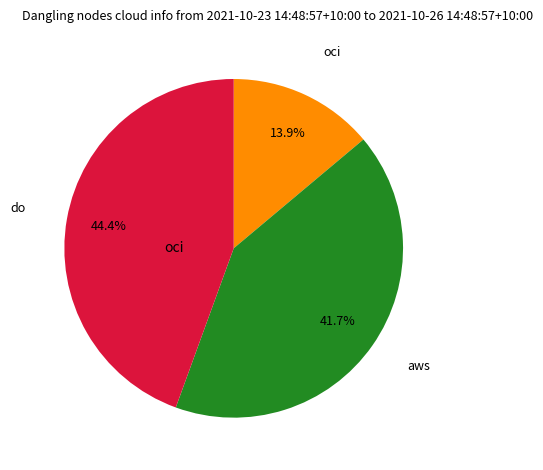

Is there a majority slice in this chart?

No